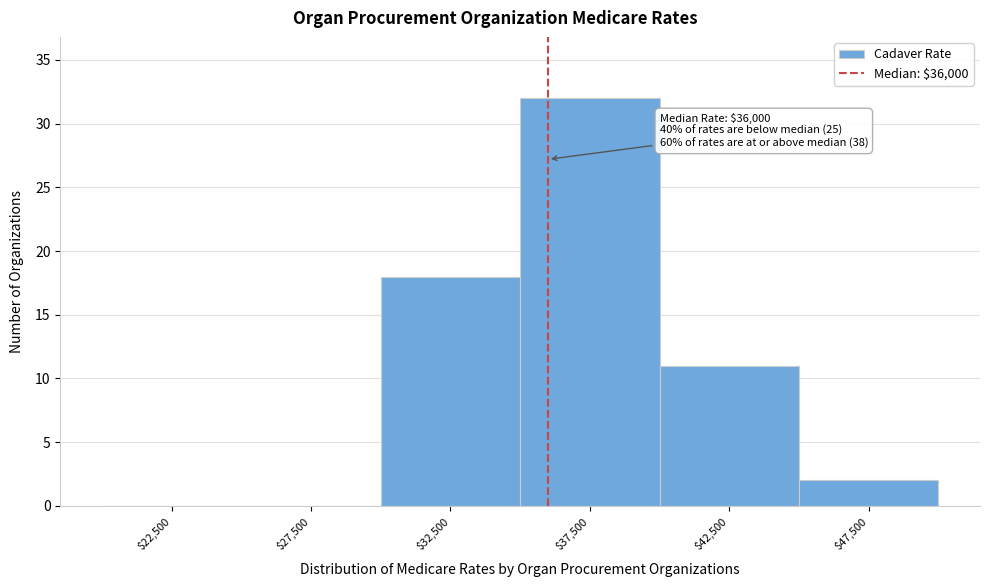

Which range on the x-axis has the tallest bar?

35000 to 40000